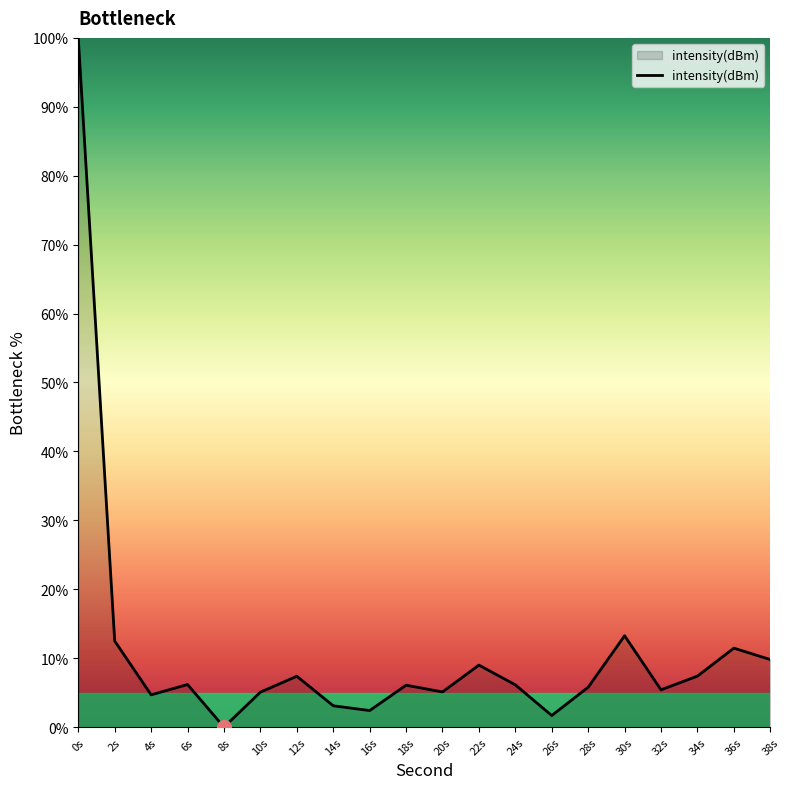

What position from the left is 20s?

11